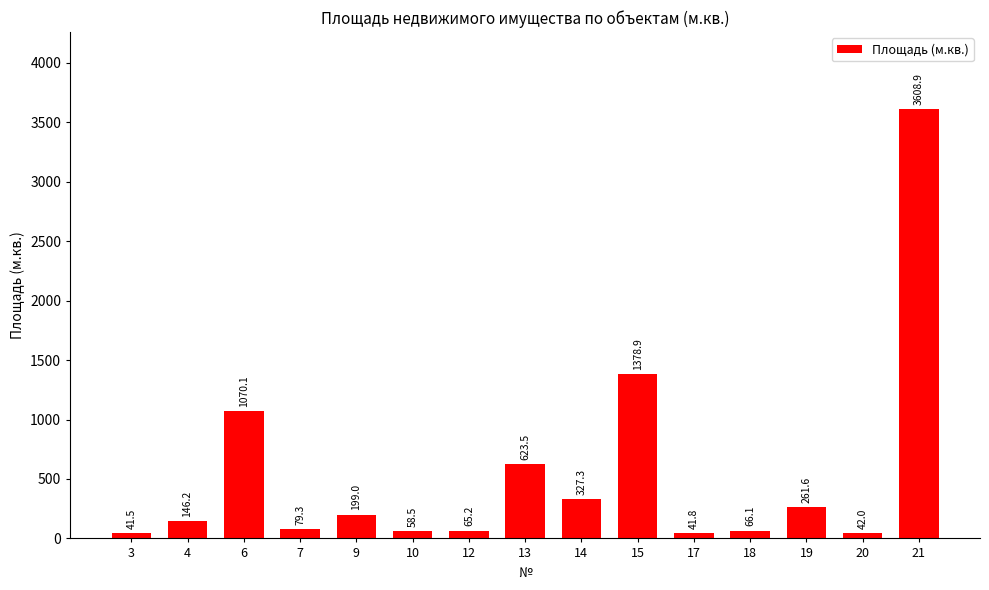

What is the value of the 7th bar from the left?

65.2